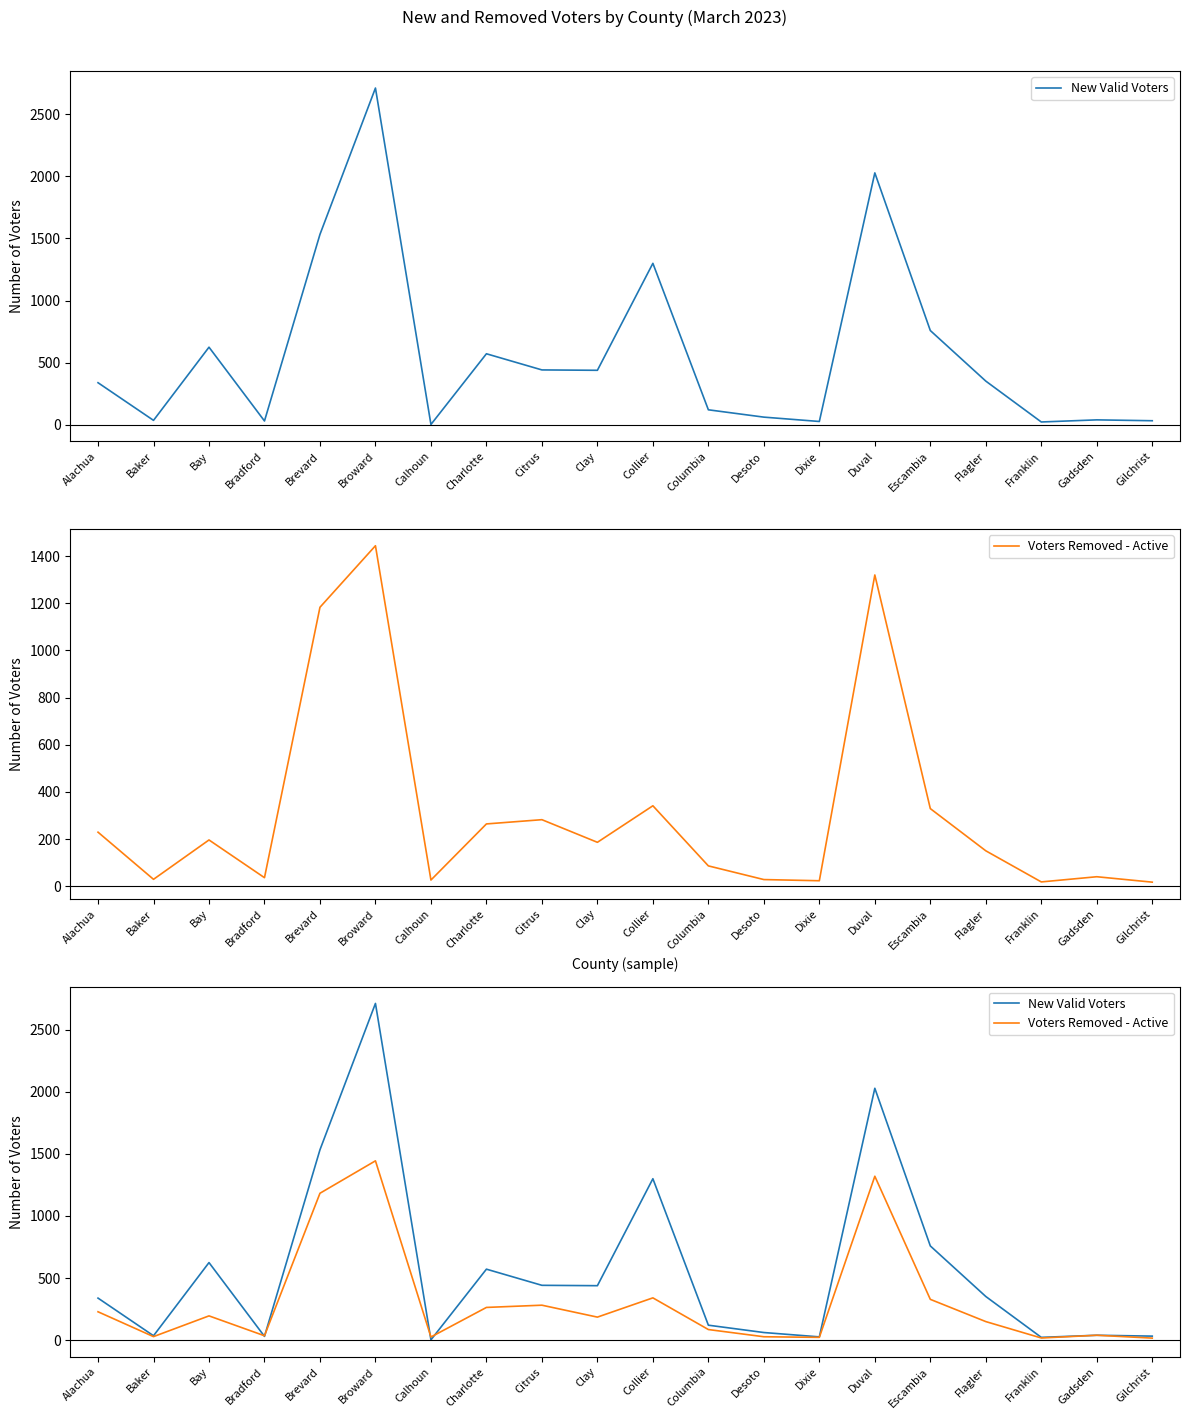

Is this an area chart (filled region under the line)?

No